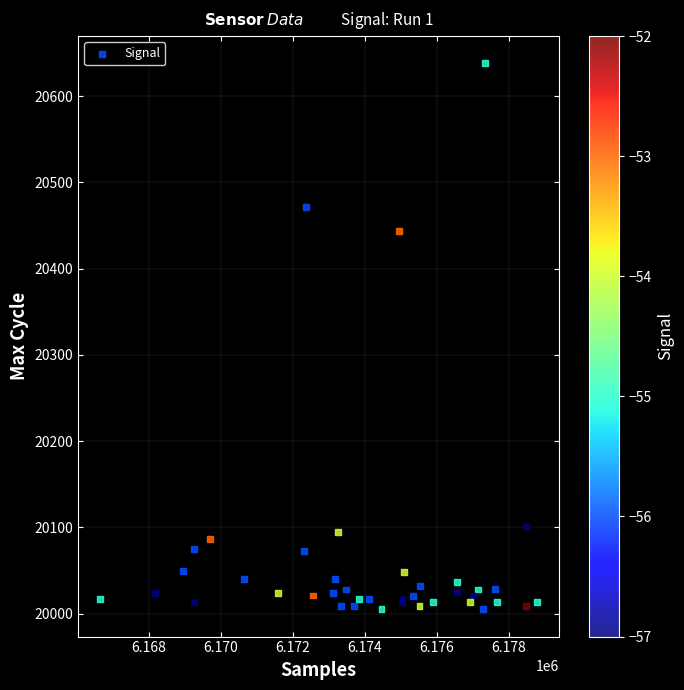

What Y value in the scatter plot is closest to 20321?

20444